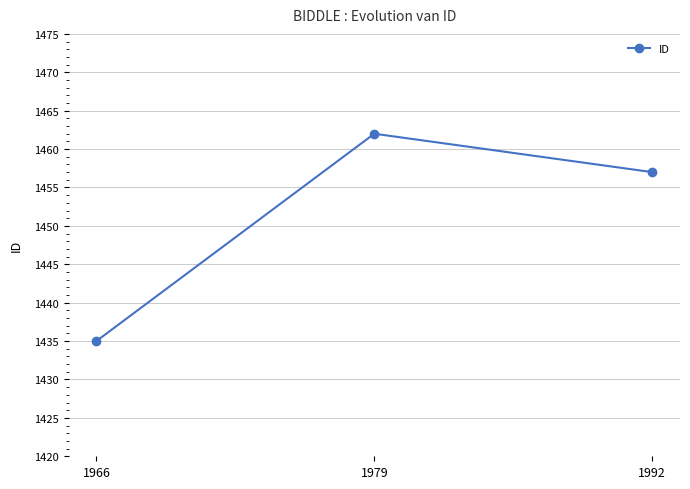

The value at 1966 is 1435. True or false?

True